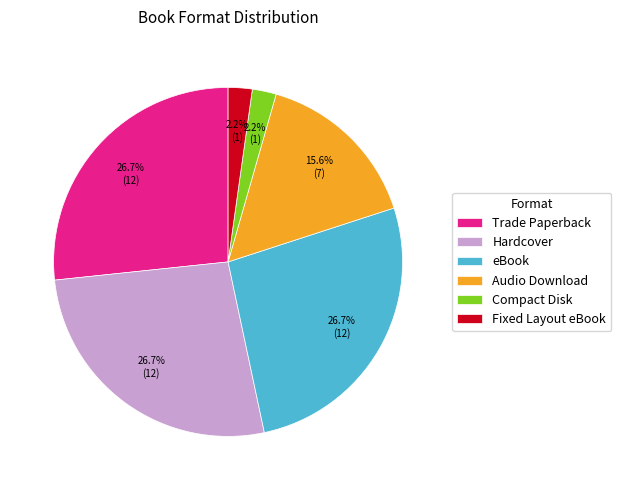

What is the ratio of the value at Trade Paperback to the value at eBook?

1.0